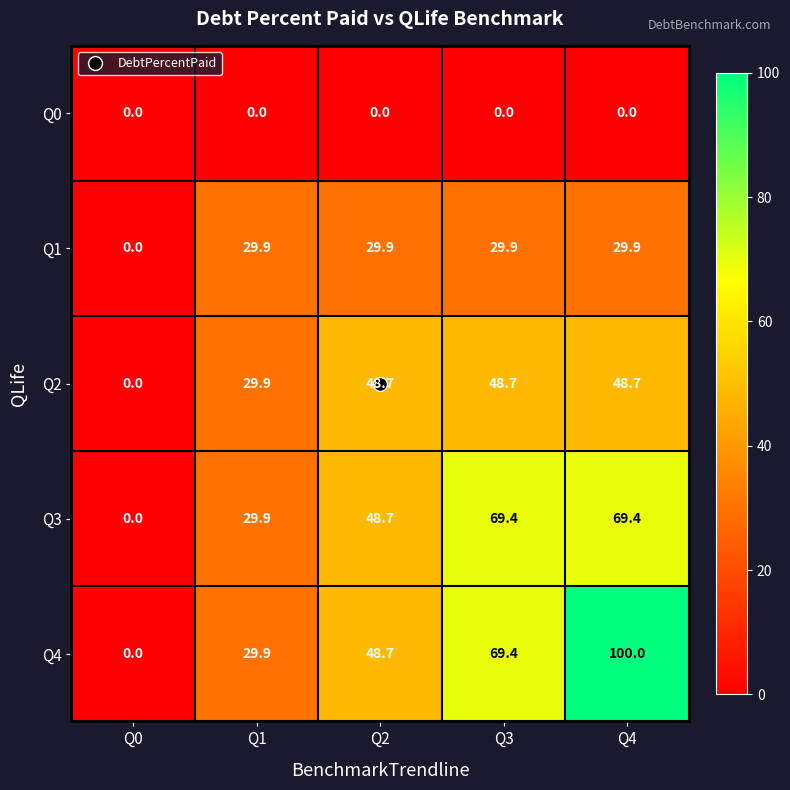

At Q4, list the series in order from largest to smallest.

Q4, Q3, Q2, Q1, Q0